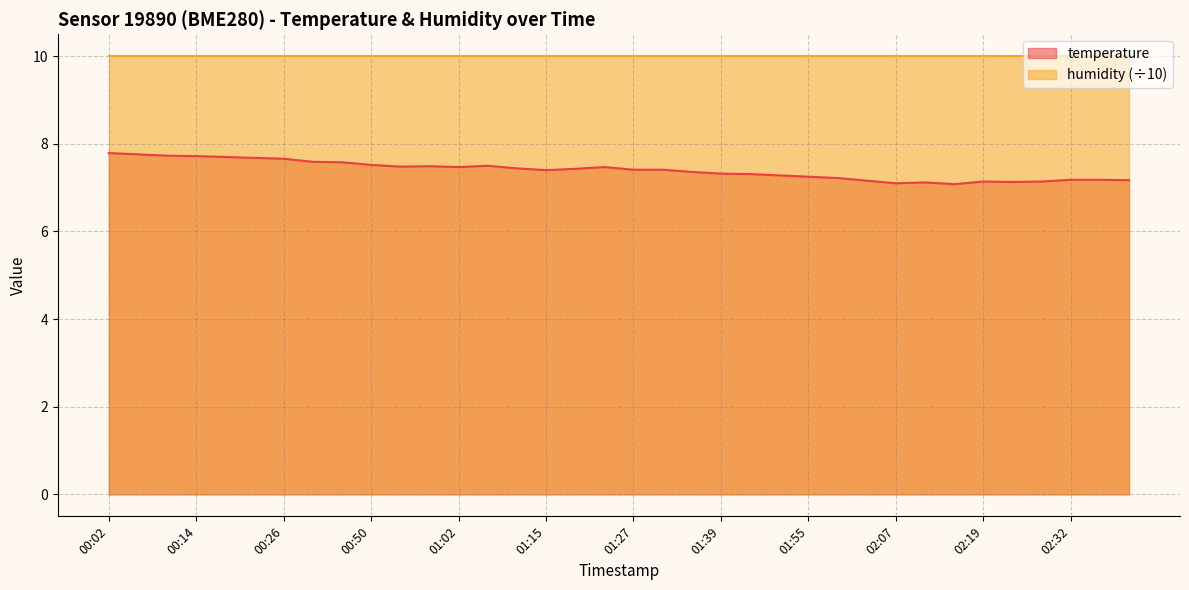

At which category does the data reach its first local valley?

00:54